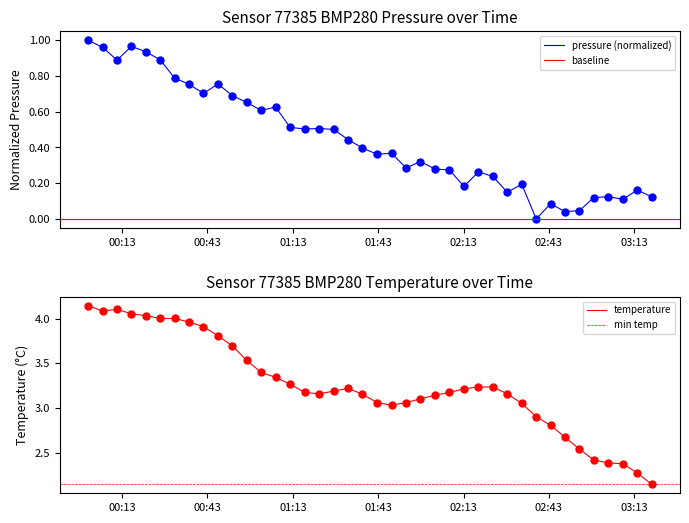

How many lines are shown in the chart?

2